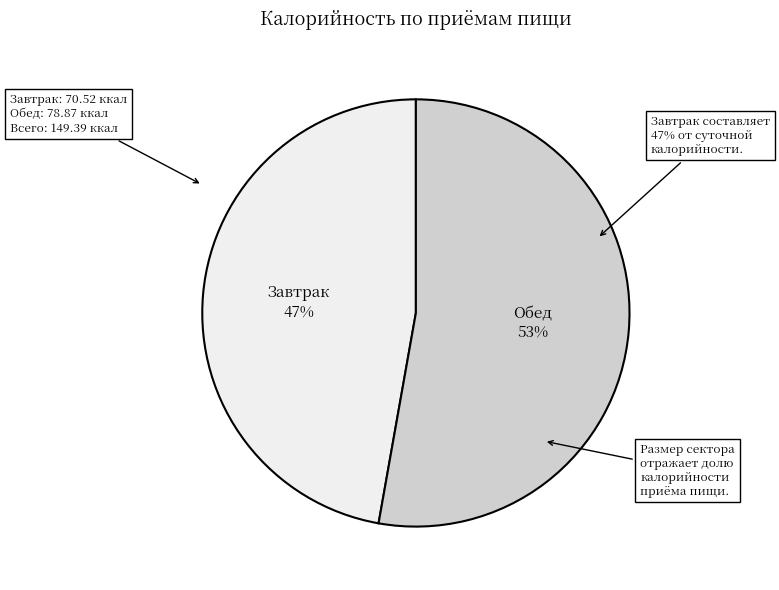

Rank the categories by value from lowest to highest.

Завтрак, Обед